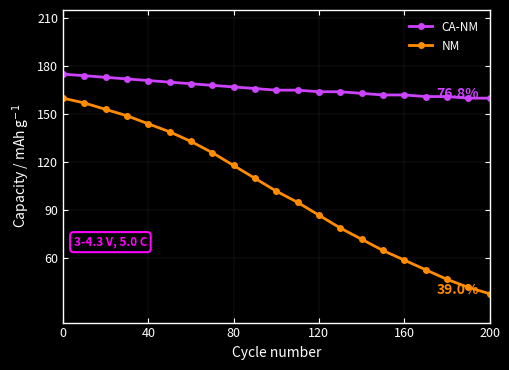

True or false: CA-NM and NM cross at least once.

False